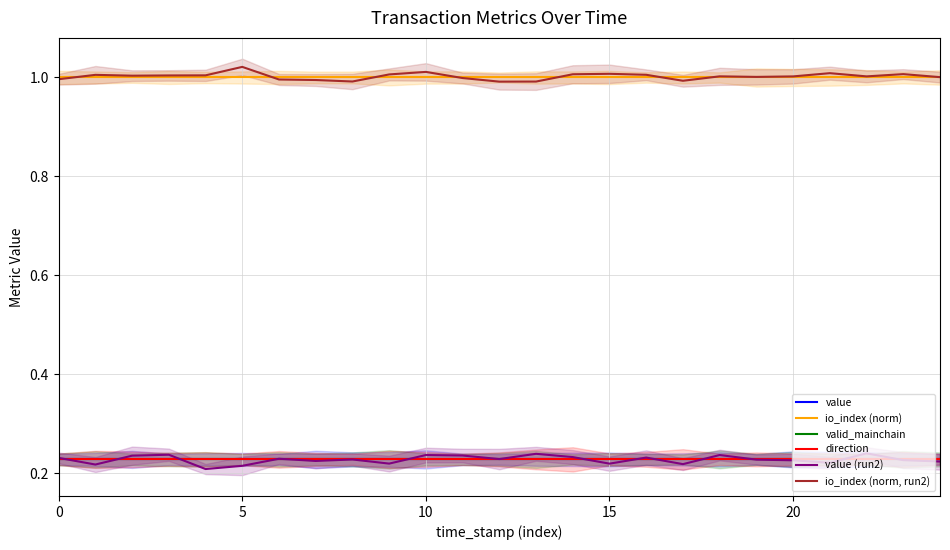

How many lines are shown in the chart?

6